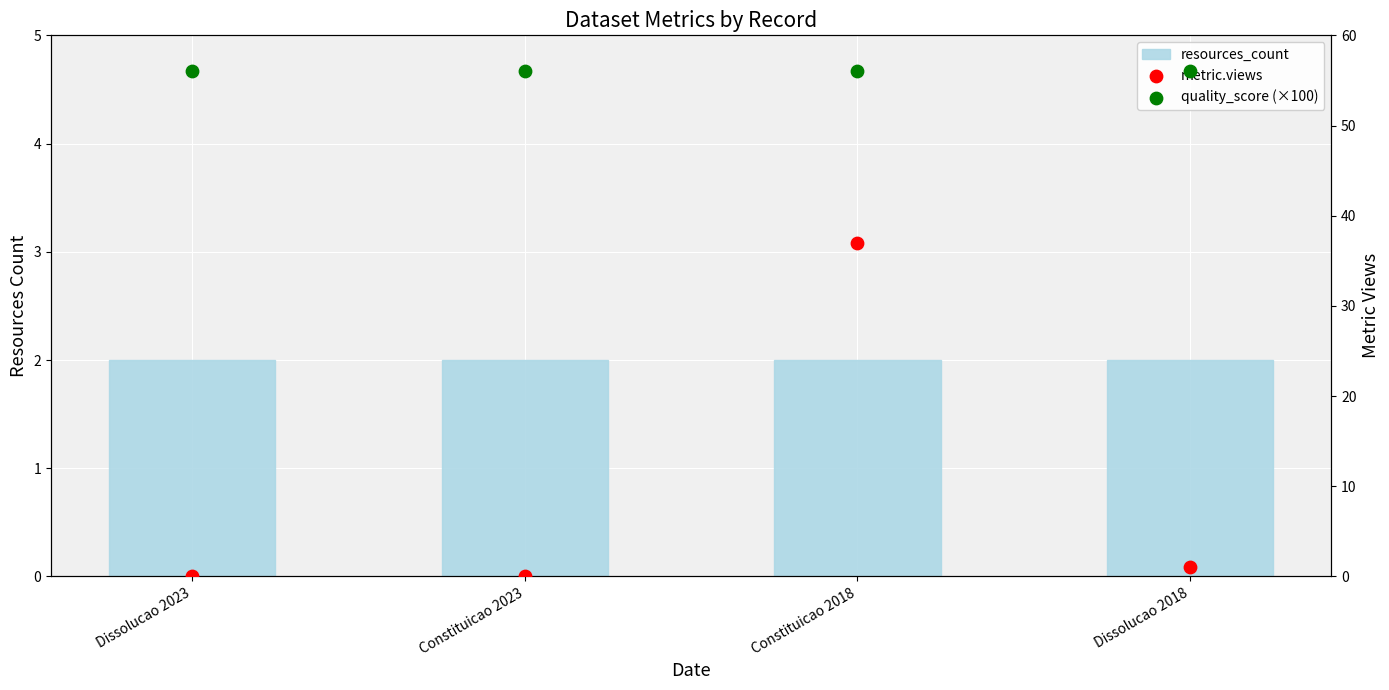

What are all the series names shown in the legend?

resources_count, metric.views, quality_score (×100)